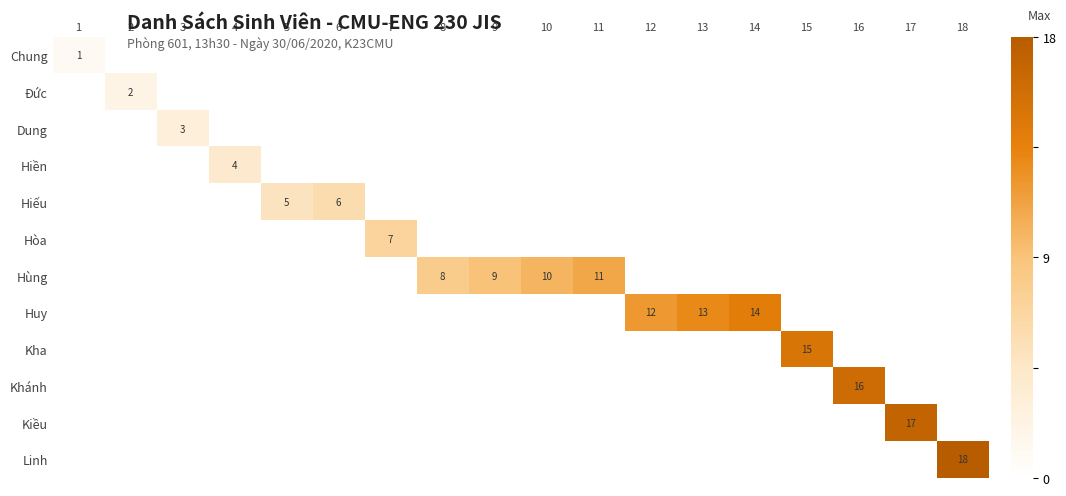

At 10, list the series in order from smallest to largest.

Chung, Đức, Dung, Hiền, Hiếu, Hòa, Huy, Kha, Khánh, Kiều, Linh, Hùng